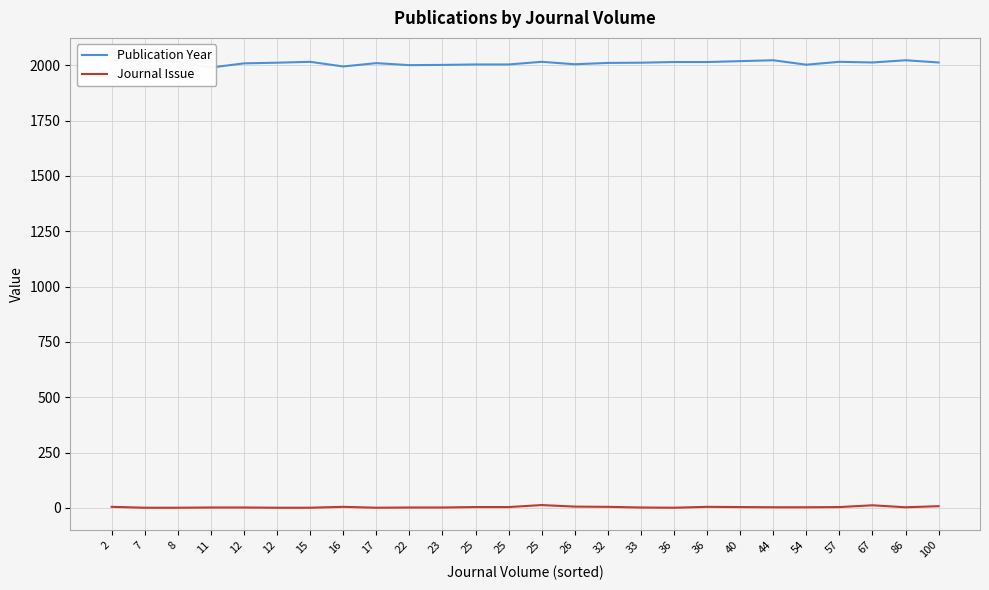

True or false: Publication Year has a value of 2012 at 33.

True